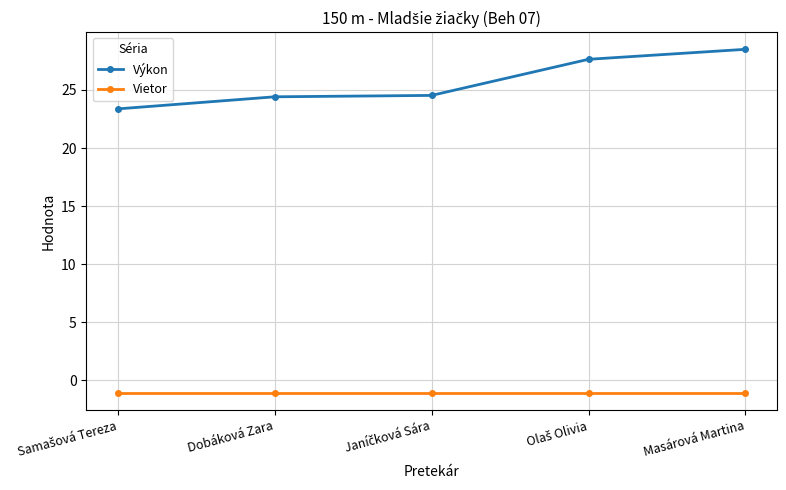

Where does the Výkon series first go above 24?

Dobáková Zara